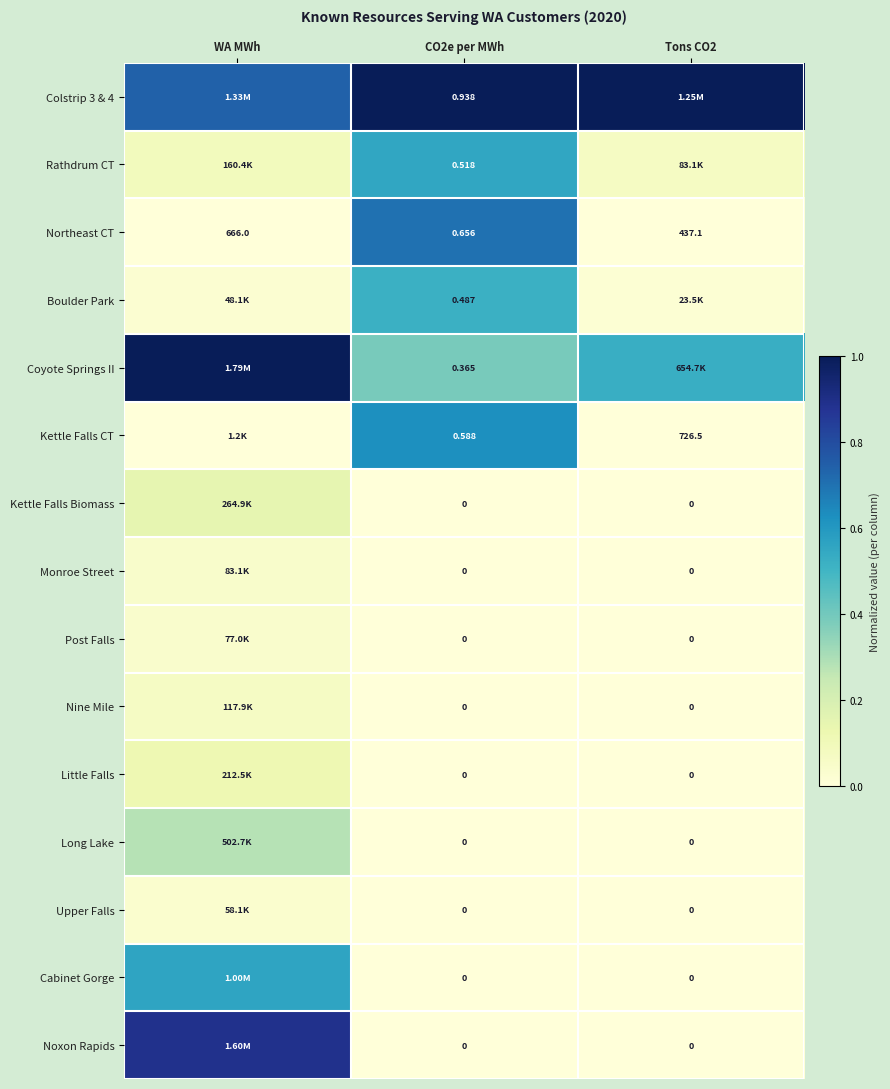

Which series has the largest total across all categories?

Colstrip 3 & 4